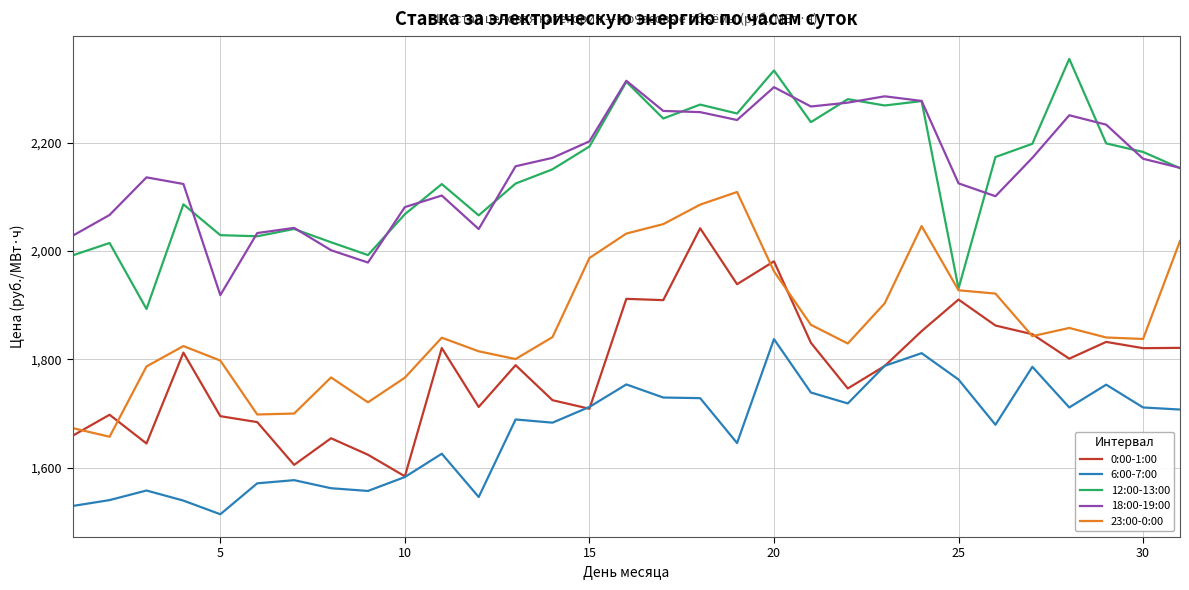

What is the minimum value shown in the chart?

1513.6